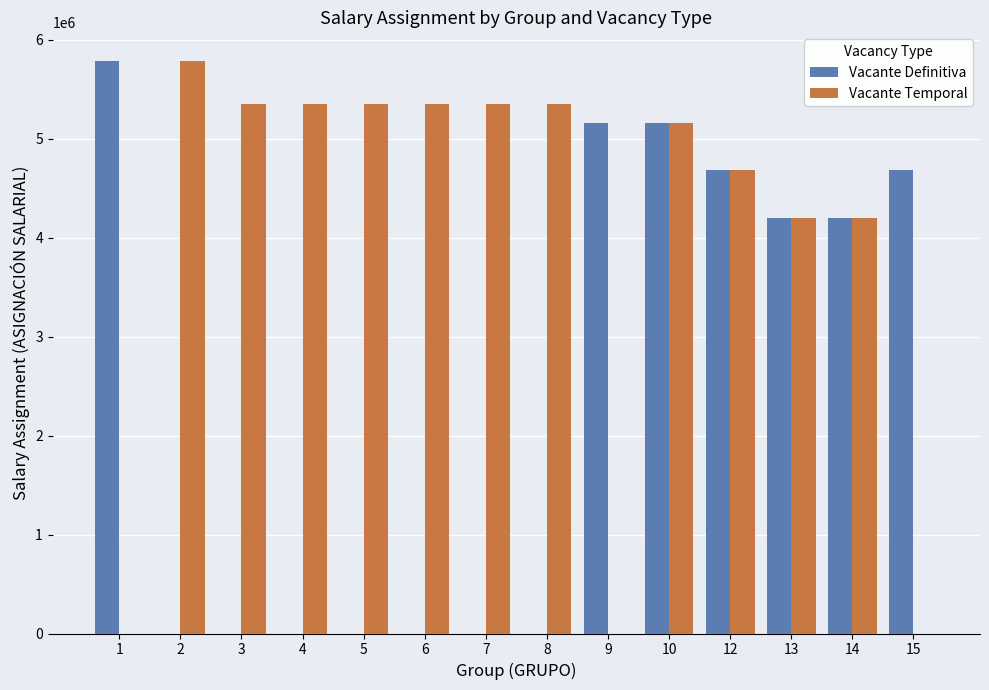

Between 1 and 10, which series saw the biggest shift?

Vacante Temporal